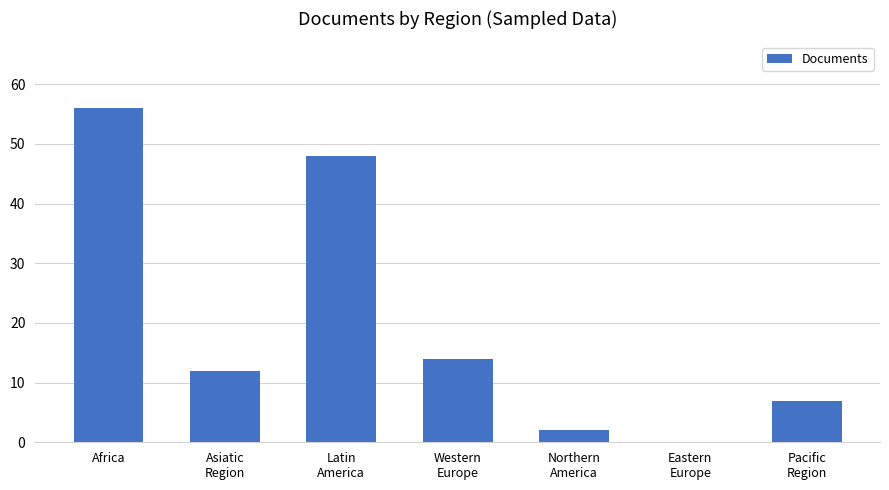

What is the greatest value displayed?

56